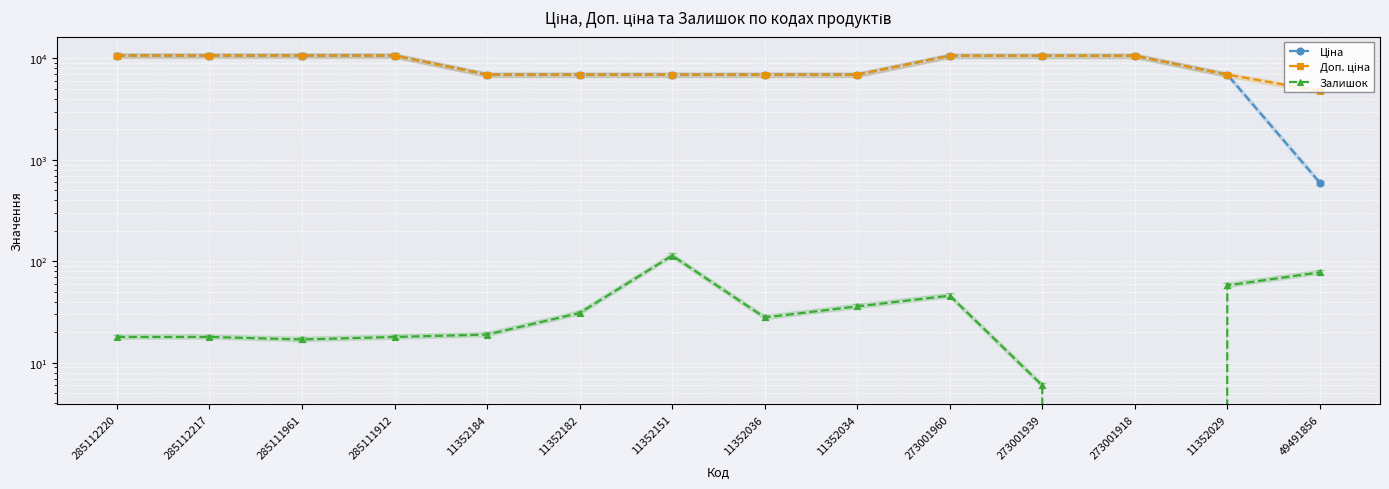

True or false: Ціна and Залишок cross at least once.

False